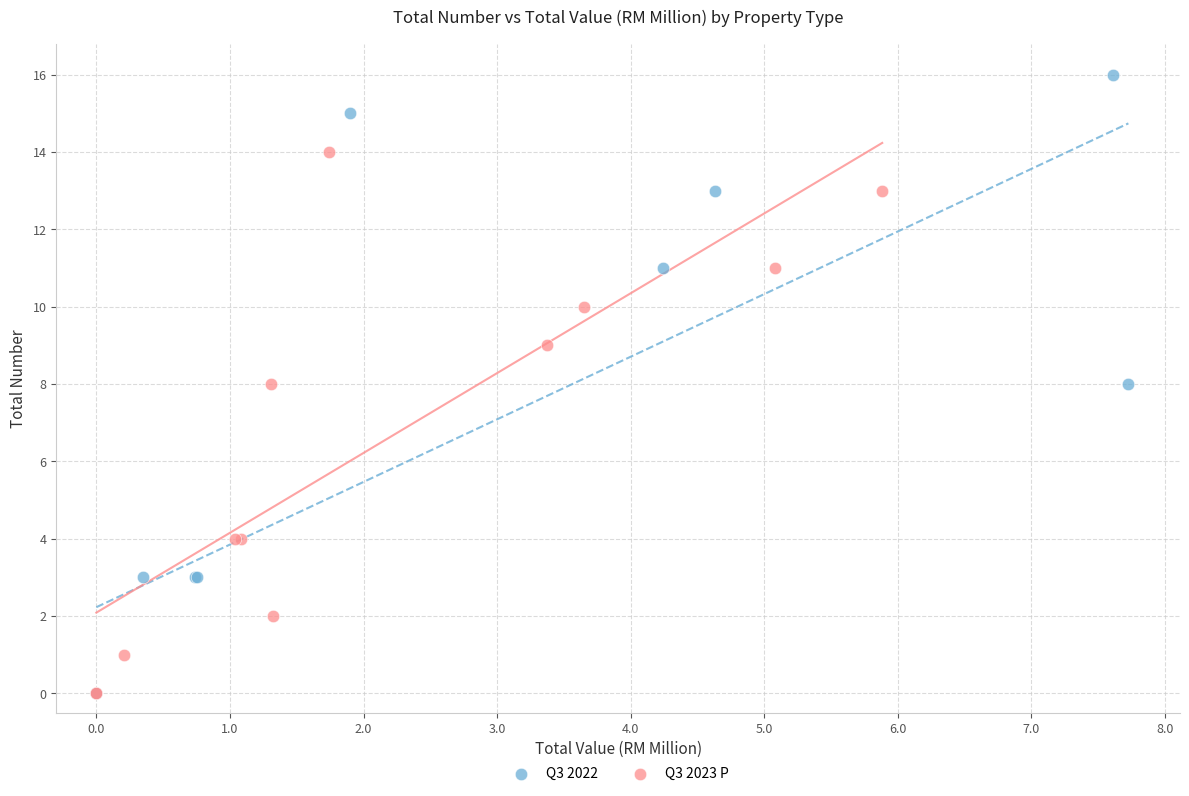

Which series contains the highest Y value?

Q3 2022